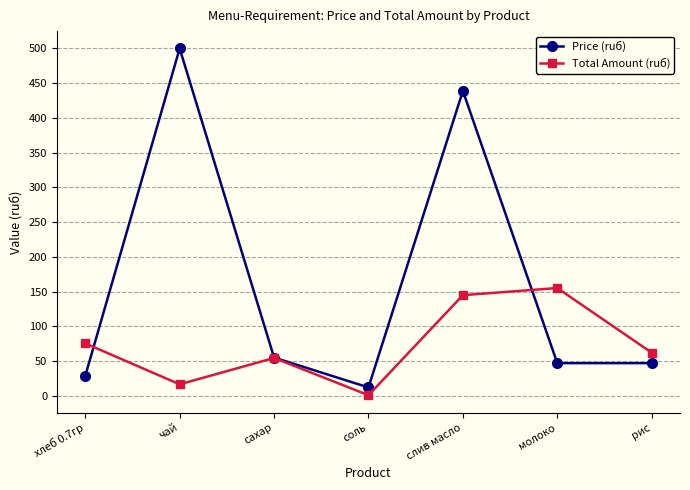

Which series ends up on top after the final intersection of Total Amount (ruб) and Price (ruб)?

Total Amount (ruб)